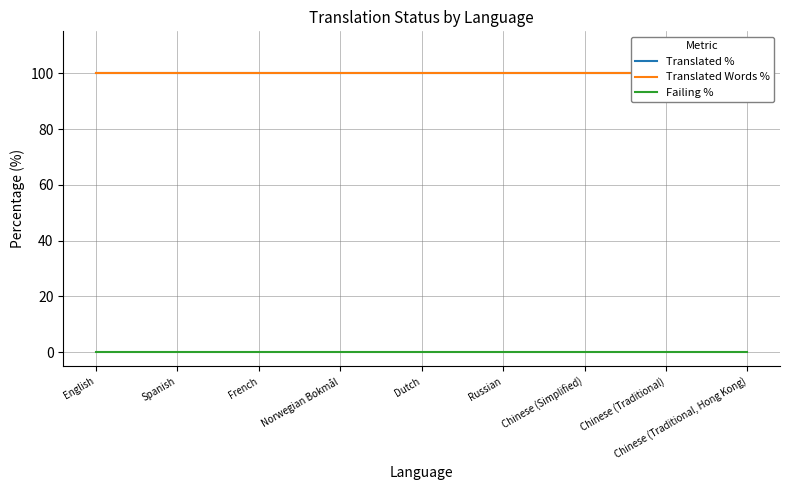

What is the label of the 9th point from the right?

English